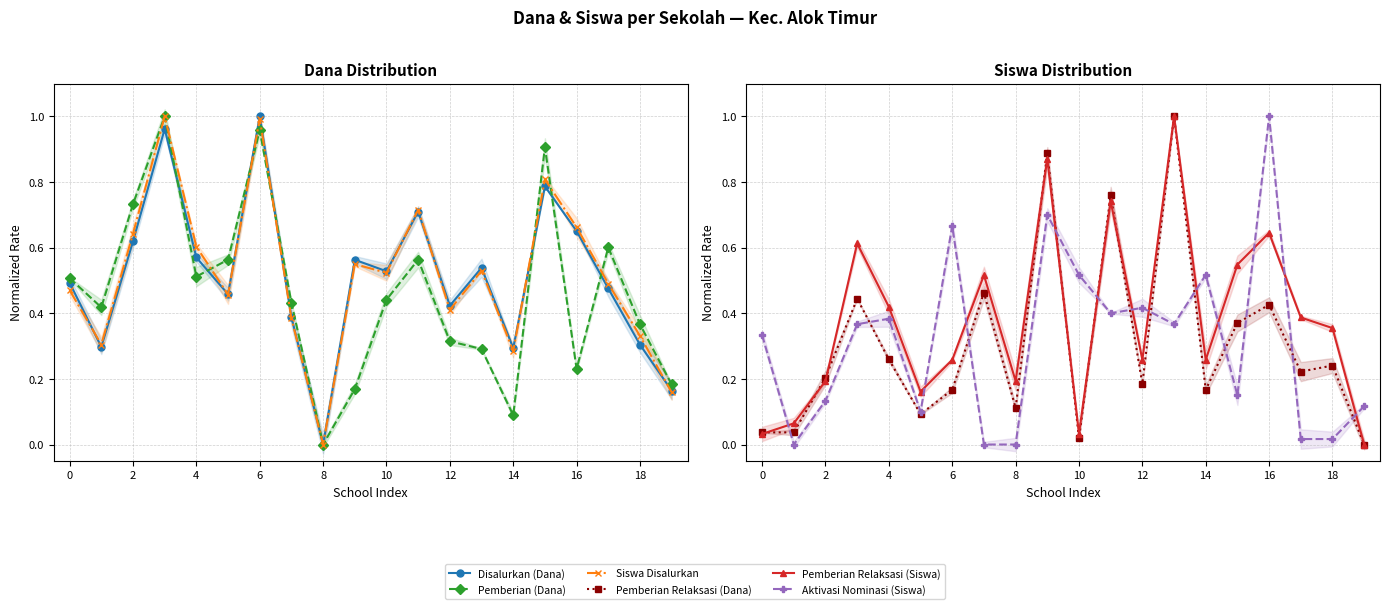

What is the average value of the Disalurkan (Dana) series?

0.5